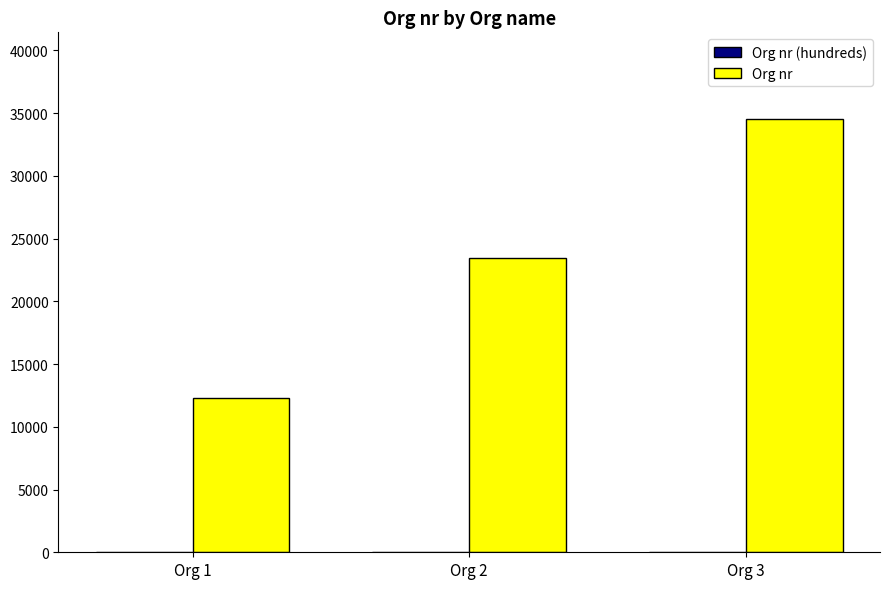

At which category is the sum across all series the highest?

Org 3